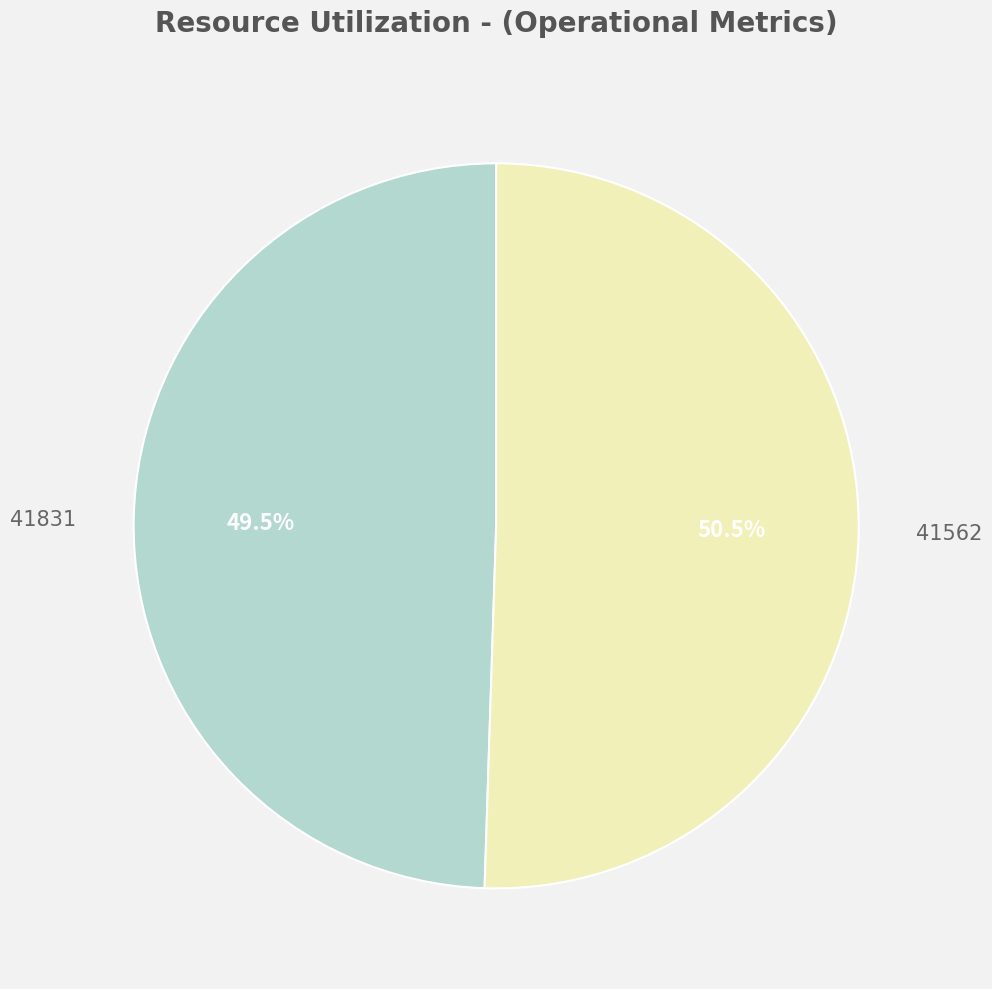

How many segments does this pie chart have?

2